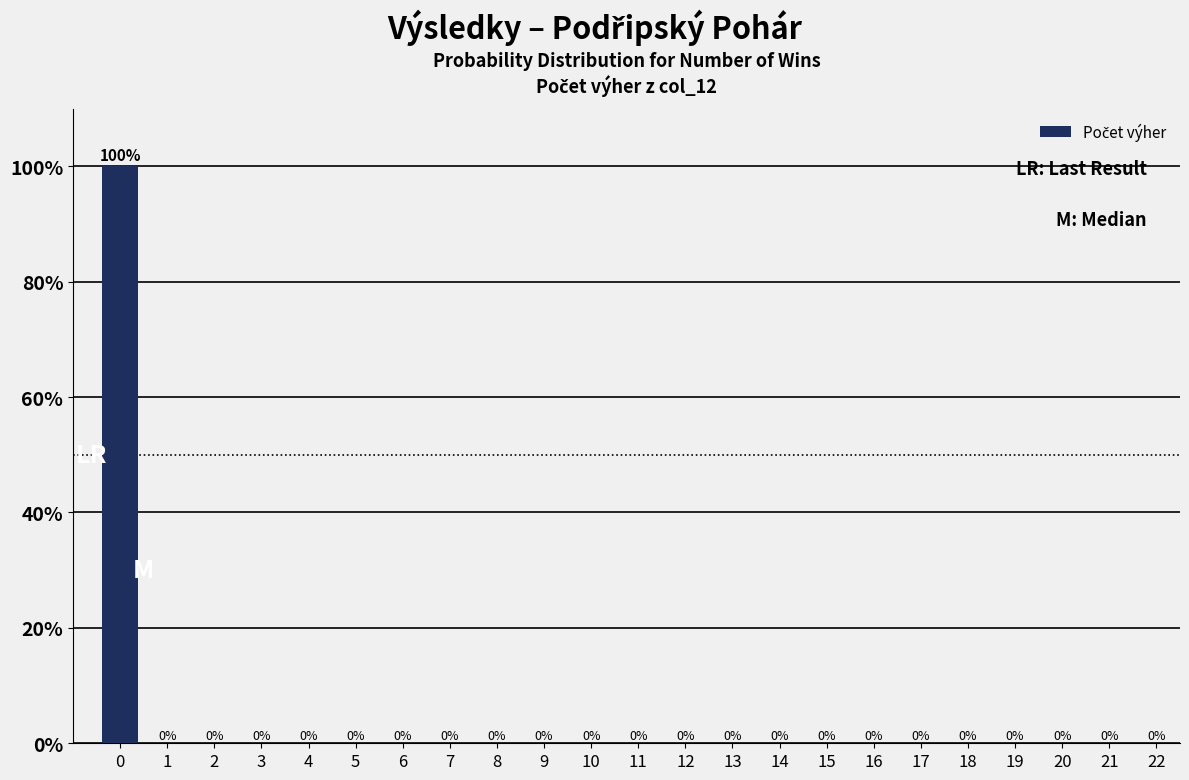

Reading right to left, extract all data points from this chart.

22=0	21=0	20=0	19=0	18=0	17=0	16=0	15=0	14=0	13=0	12=0	11=0	10=0	9=0	8=0	7=0	6=0	5=0	4=0	3=0	2=0	1=0	0=100